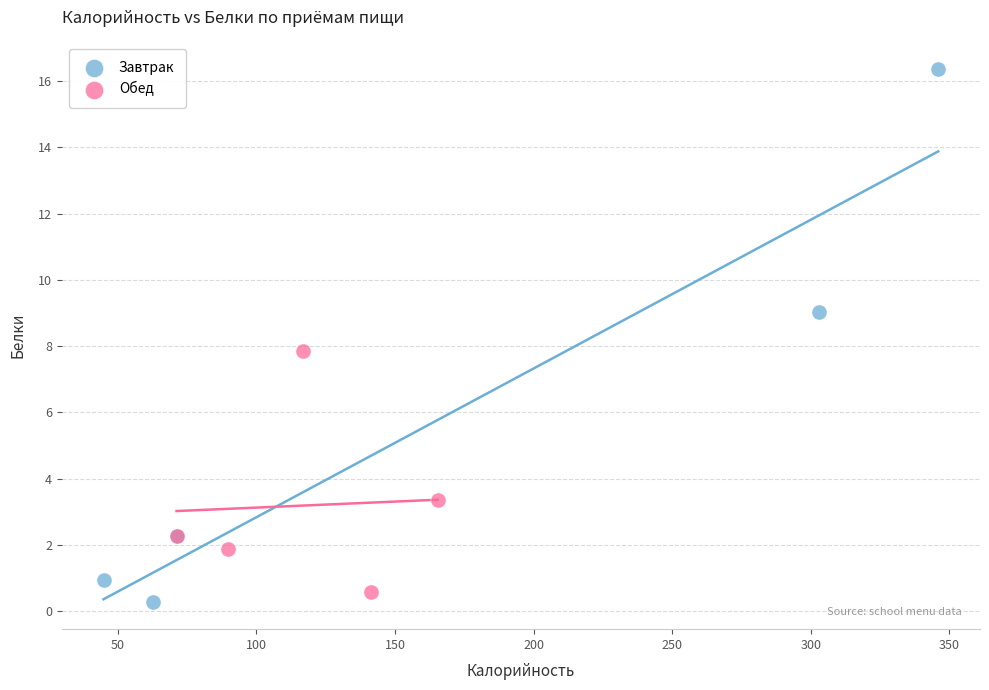

Which series has the widest spread of Y values?

Завтрак